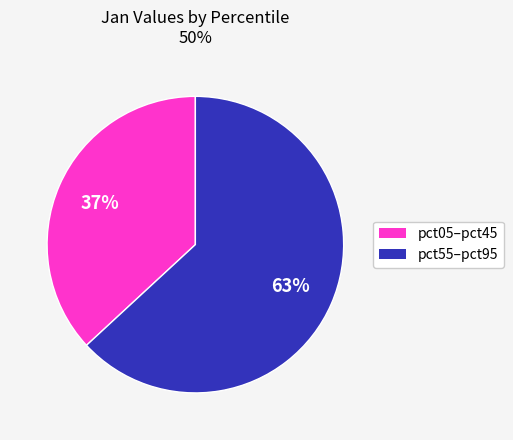

To the nearest percent, what is the difference between the largest and smallest slice percentages?

26%